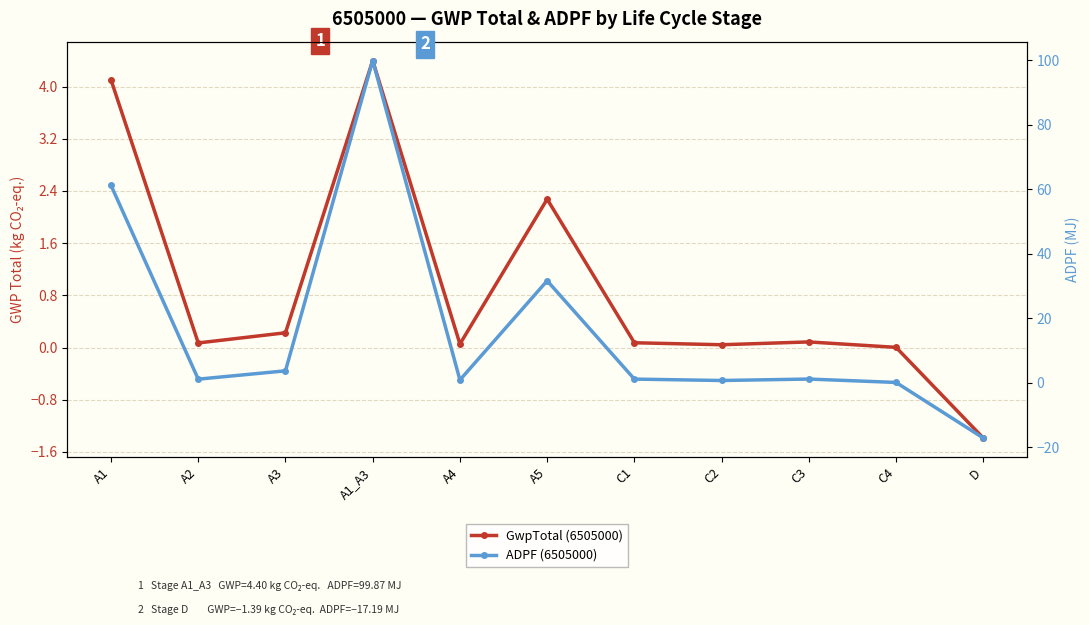

At which category does the chart reach its peak across all series?

A1_A3